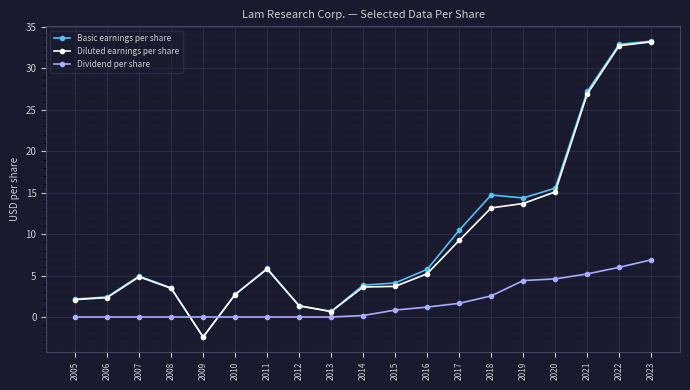

Between which two adjacent categories do Dividend per share and Diluted earnings per share first intersect?

2008 and 2009